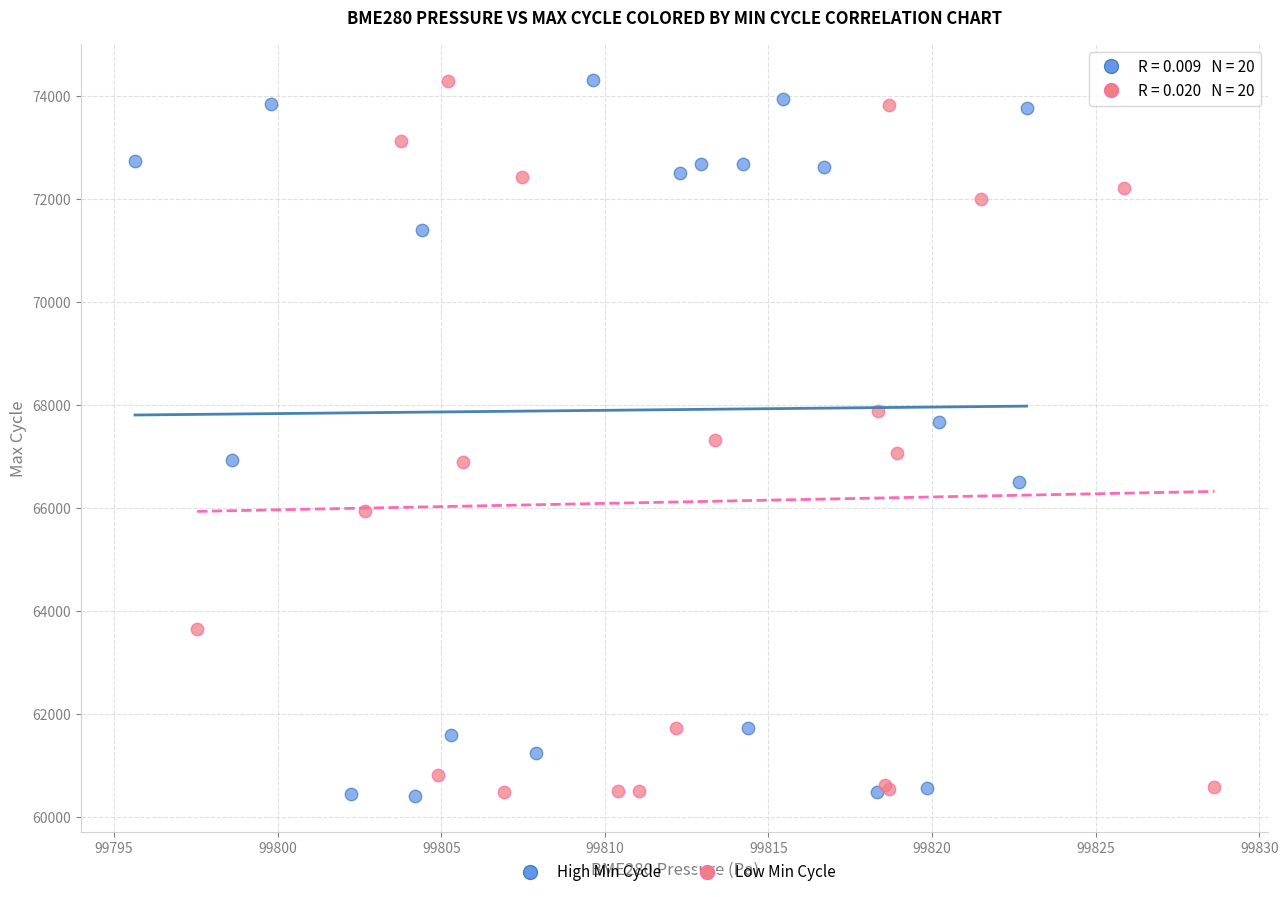

What are all the series names shown in the legend?

High Min Cycle, Low Min Cycle